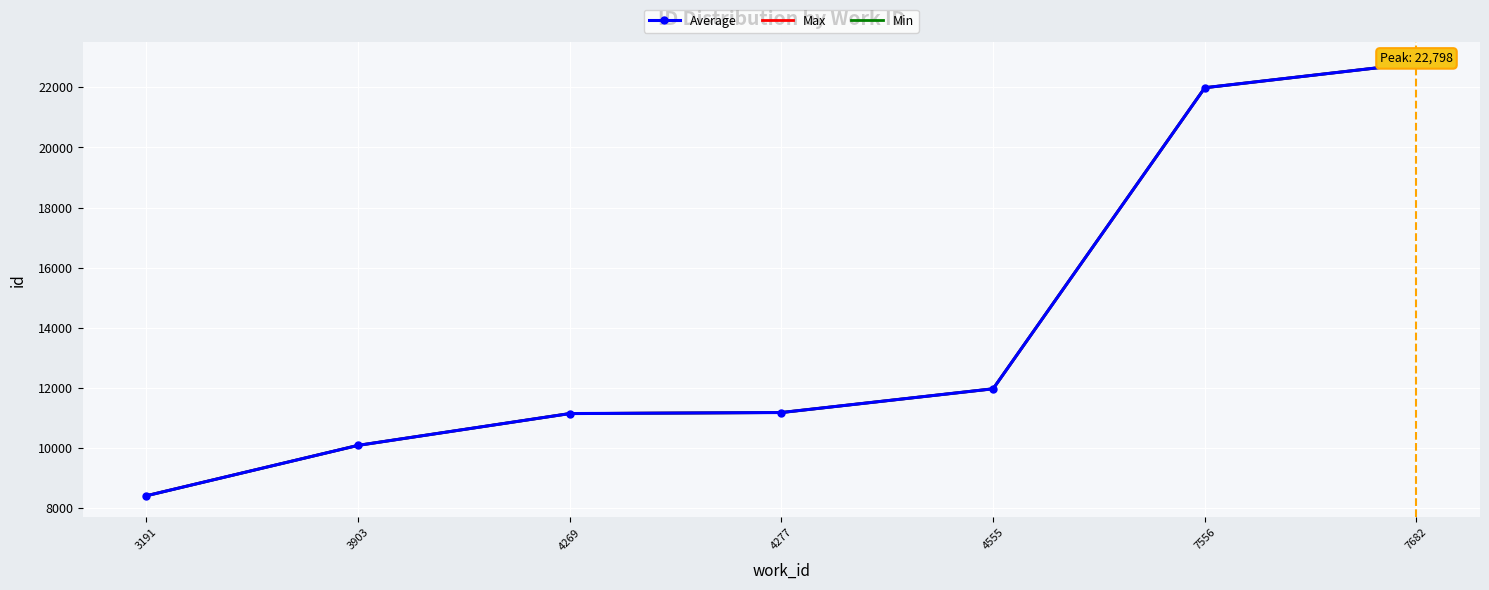

What is the total value across all series at 3191?

25239.0